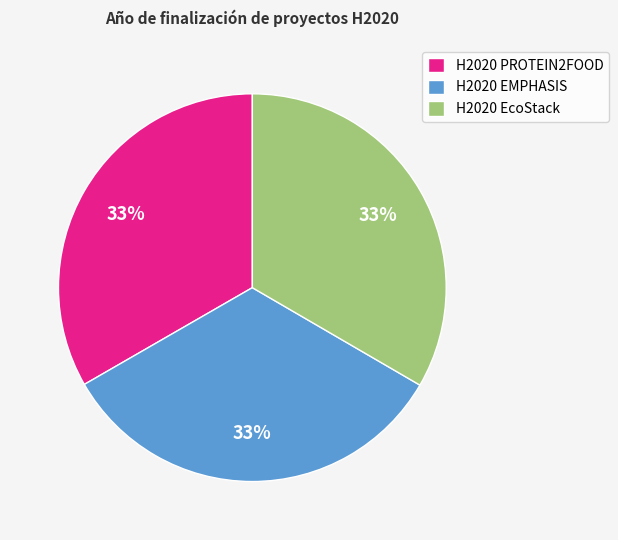

Is the sum of H2020 EMPHASIS and H2020 EcoStack greater than half?

Yes